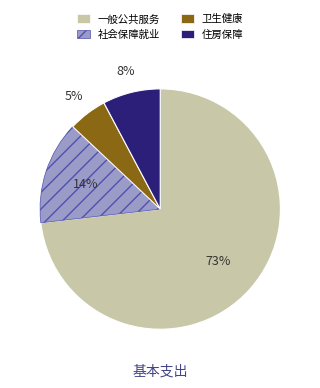

Is there any slice that represents more than half of the pie?

Yes